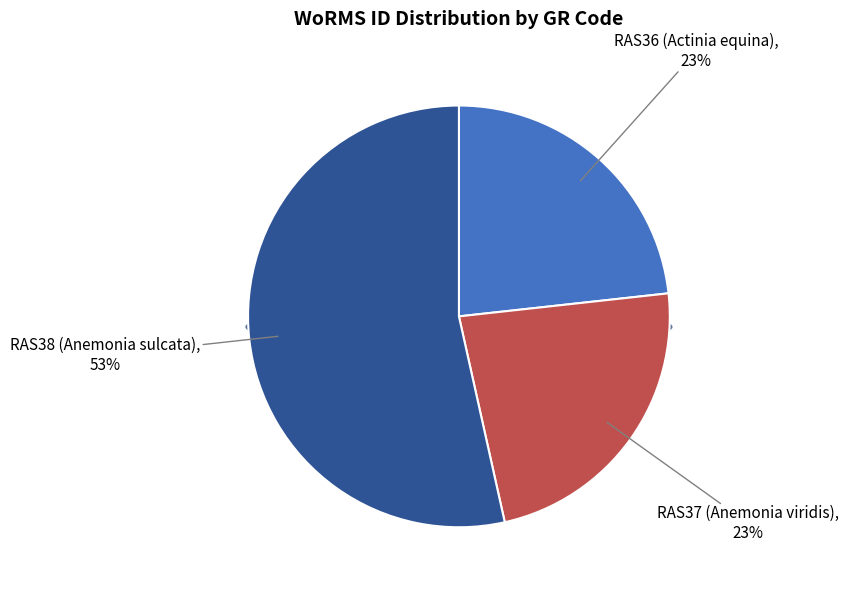

Count the number of slices in the pie.

3